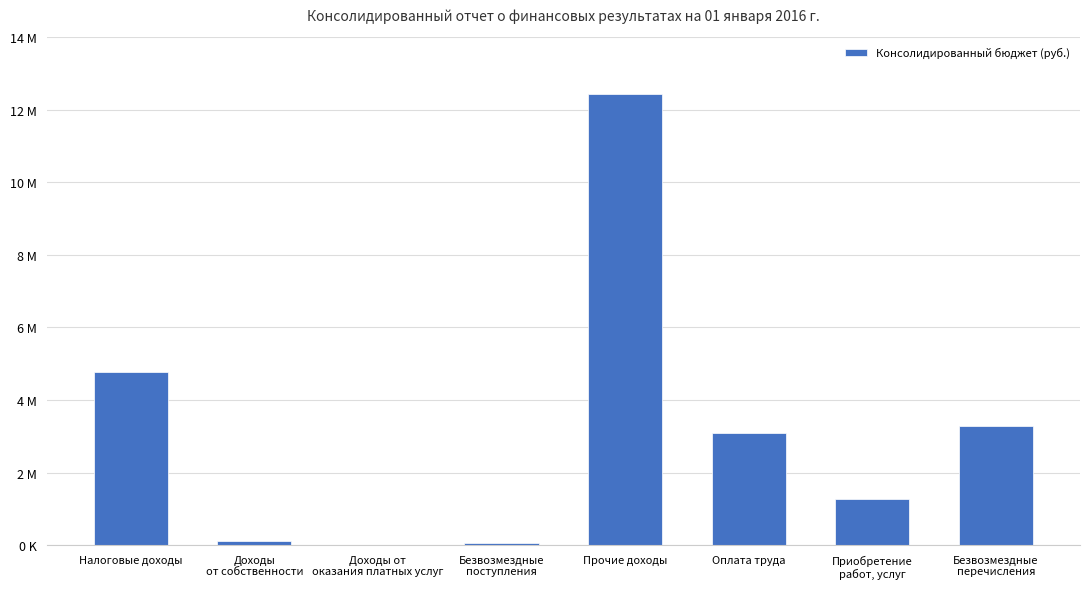

Rank the categories by value from highest to lowest.

Прочие доходы, Налоговые доходы, Безвозмездные
перечисления, Оплата труда, Приобретение
работ, услуг, Доходы
от собственности, Безвозмездные
поступления, Доходы от
оказания платных услуг